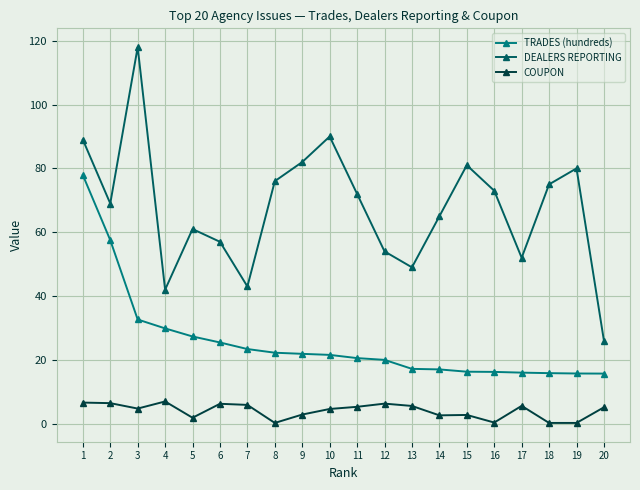

Count the number of categories in the chart.

20